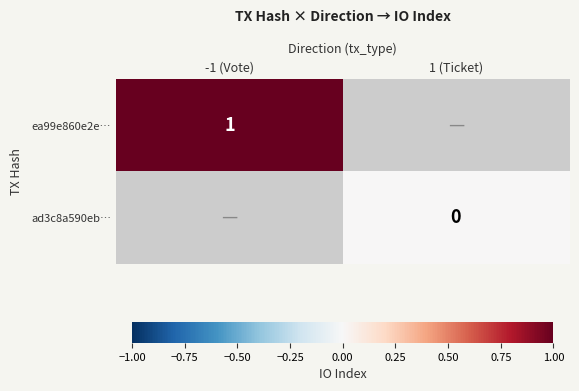

Is it true that ea99e860e2e… equals 1 at -1 (Vote)?

True